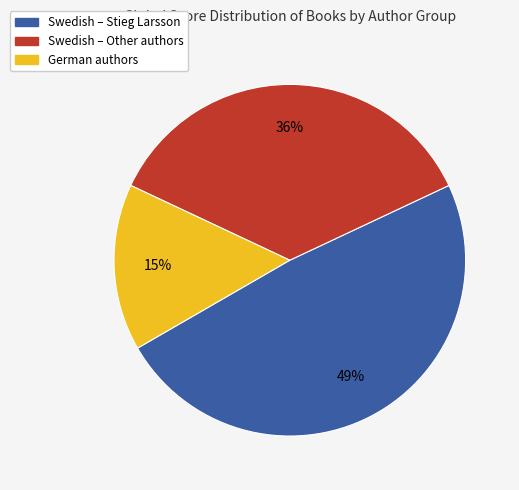

Is there any slice that represents more than half of the pie?

No